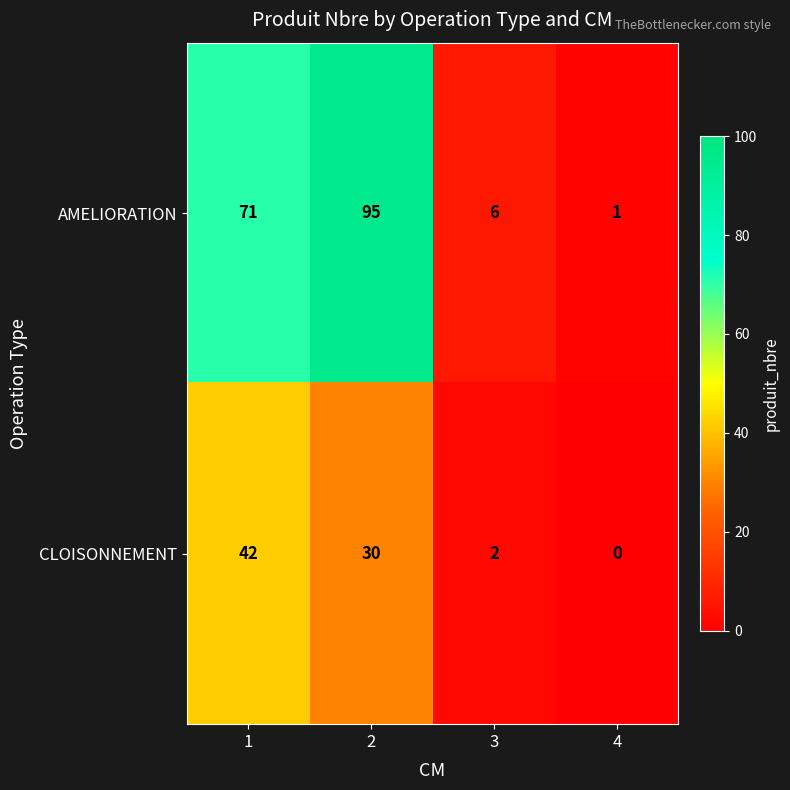

What is the maximum value for CLOISONNEMENT?

42